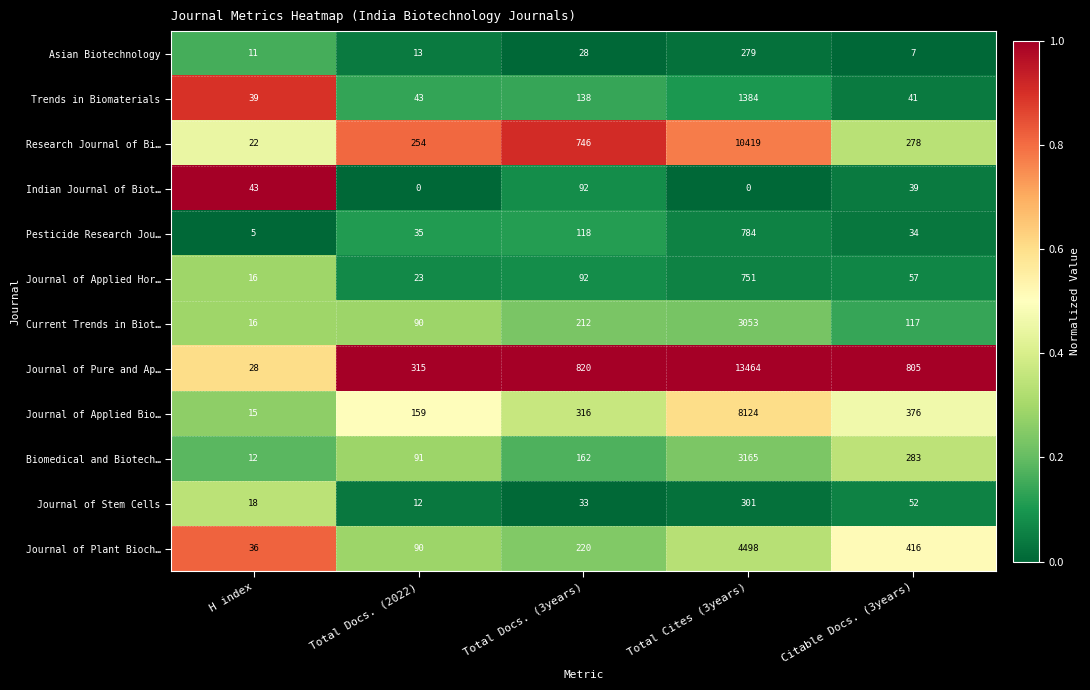

List the series in order of their peak value, lowest first.

Indian Journal of Biot…, Asian Biotechnology, Journal of Stem Cells, Journal of Applied Hor…, Pesticide Research Jou…, Trends in Biomaterials, Current Trends in Biot…, Biomedical and Biotech…, Journal of Plant Bioch…, Journal of Applied Bio…, Research Journal of Bi…, Journal of Pure and Ap…